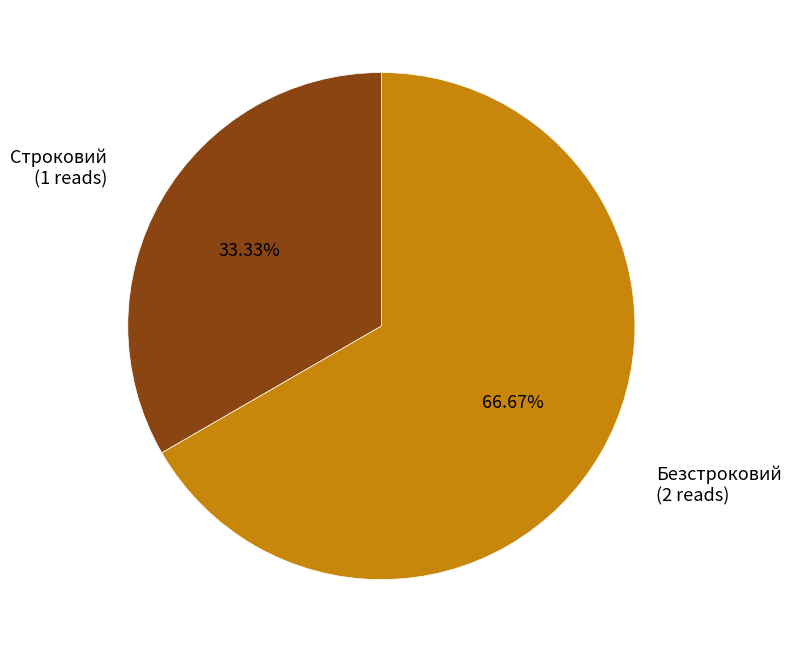

To the nearest percent, what is the difference between the largest and smallest slice percentages?

33%